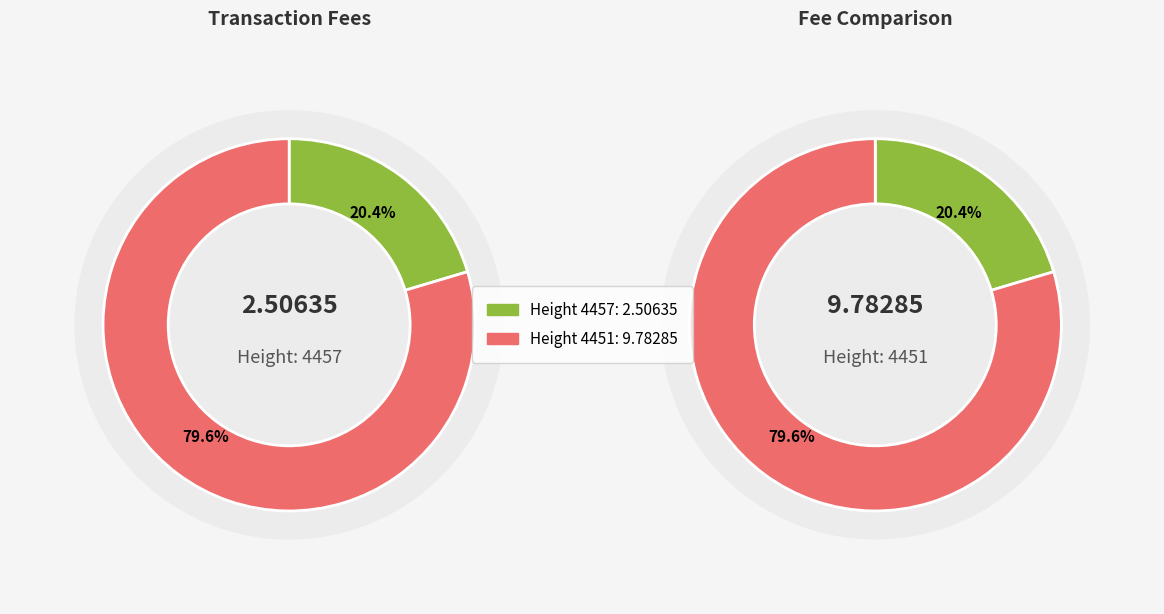

Combined, do 4457 and 4451 account for over 50%?

Yes